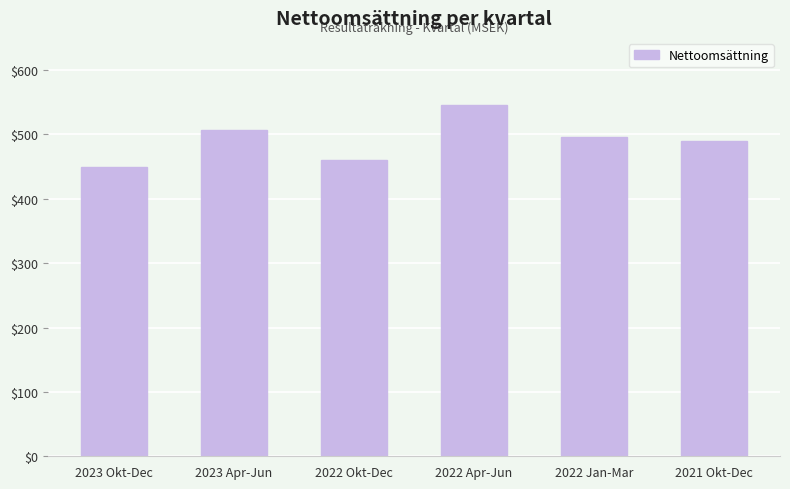

Reading left to right, extract all data points from this chart.

449.6	506.6	459.9	546.4	496.6	489.5